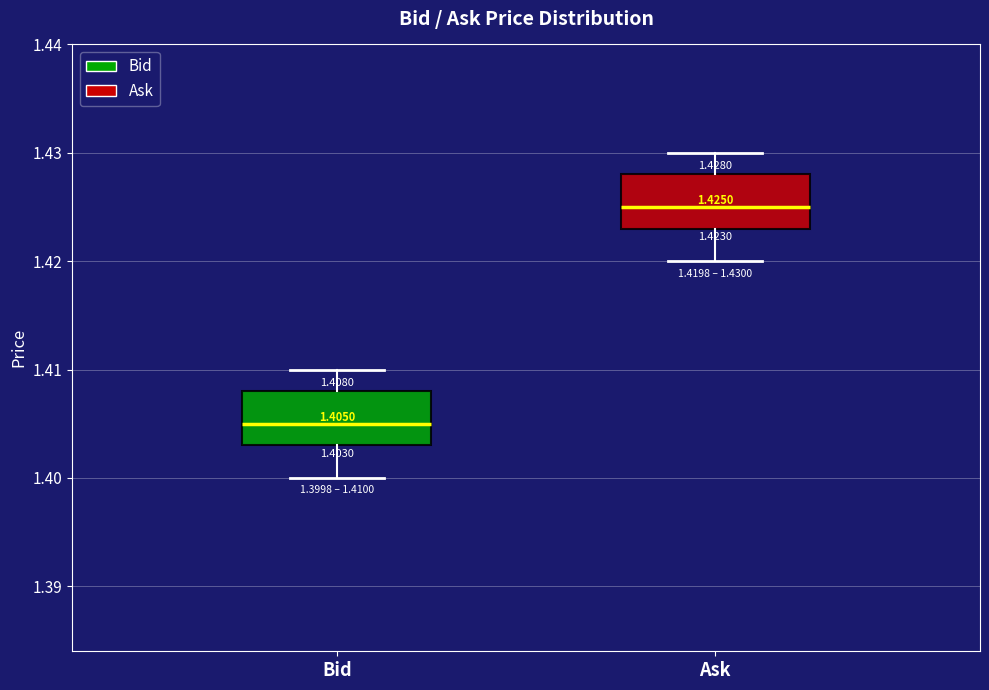

Which box's median line is the lowest?

Bid